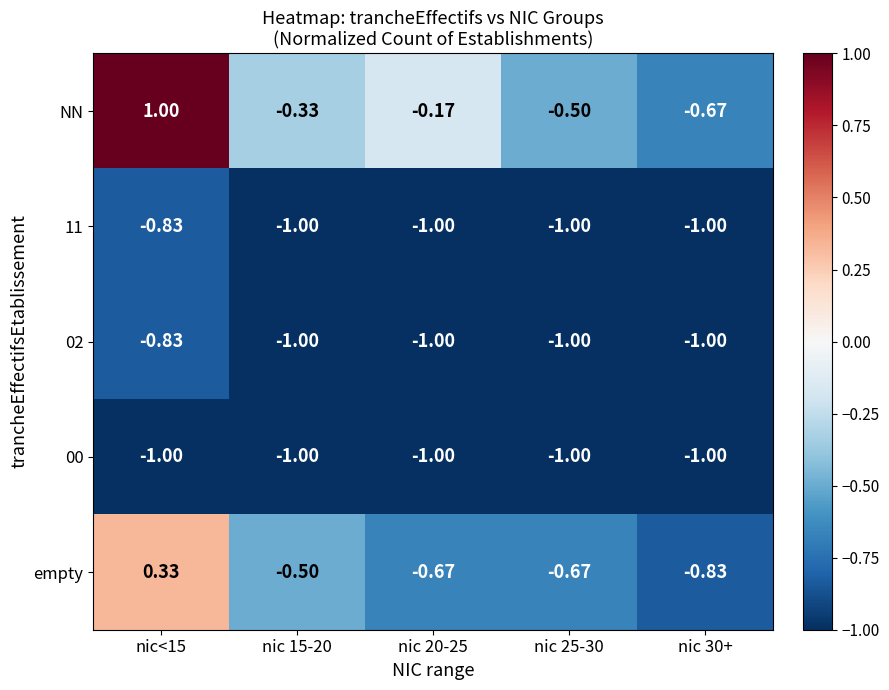

Which series has the widest spread of values?

NN